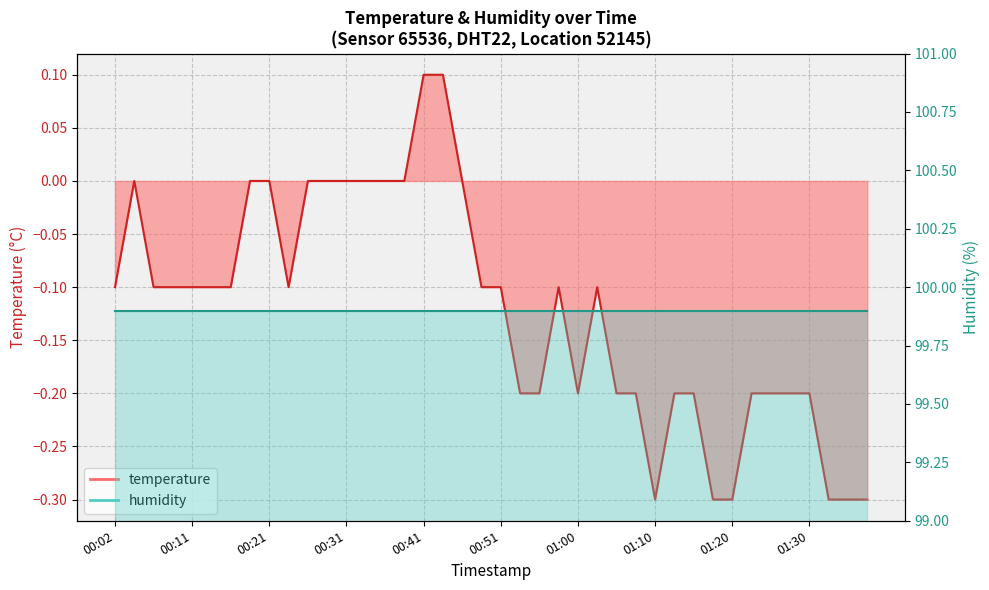

What is the minimum value shown in the chart?

-0.3